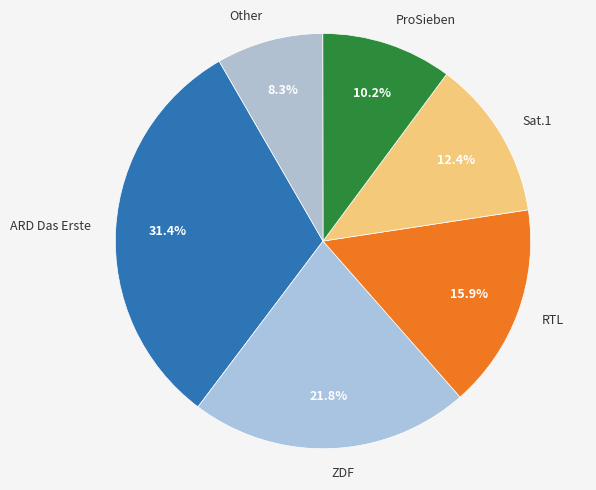

To the nearest percent, what is the difference between the Sat.1 and ARD Das Erste slice percentages?

19%